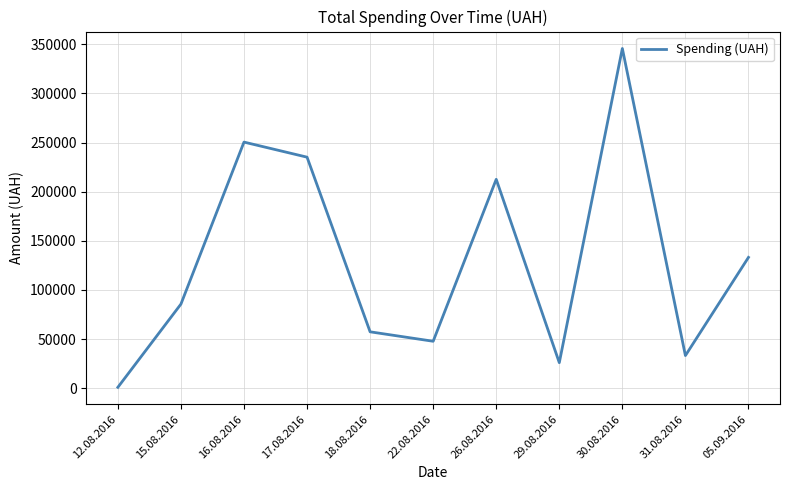

Which label corresponds to the smallest value in the chart?

12.08.2016